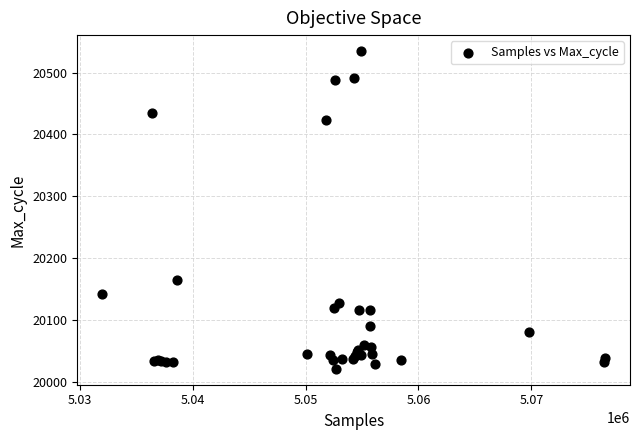

What Y value in the scatter plot is closest to 20278?

20164